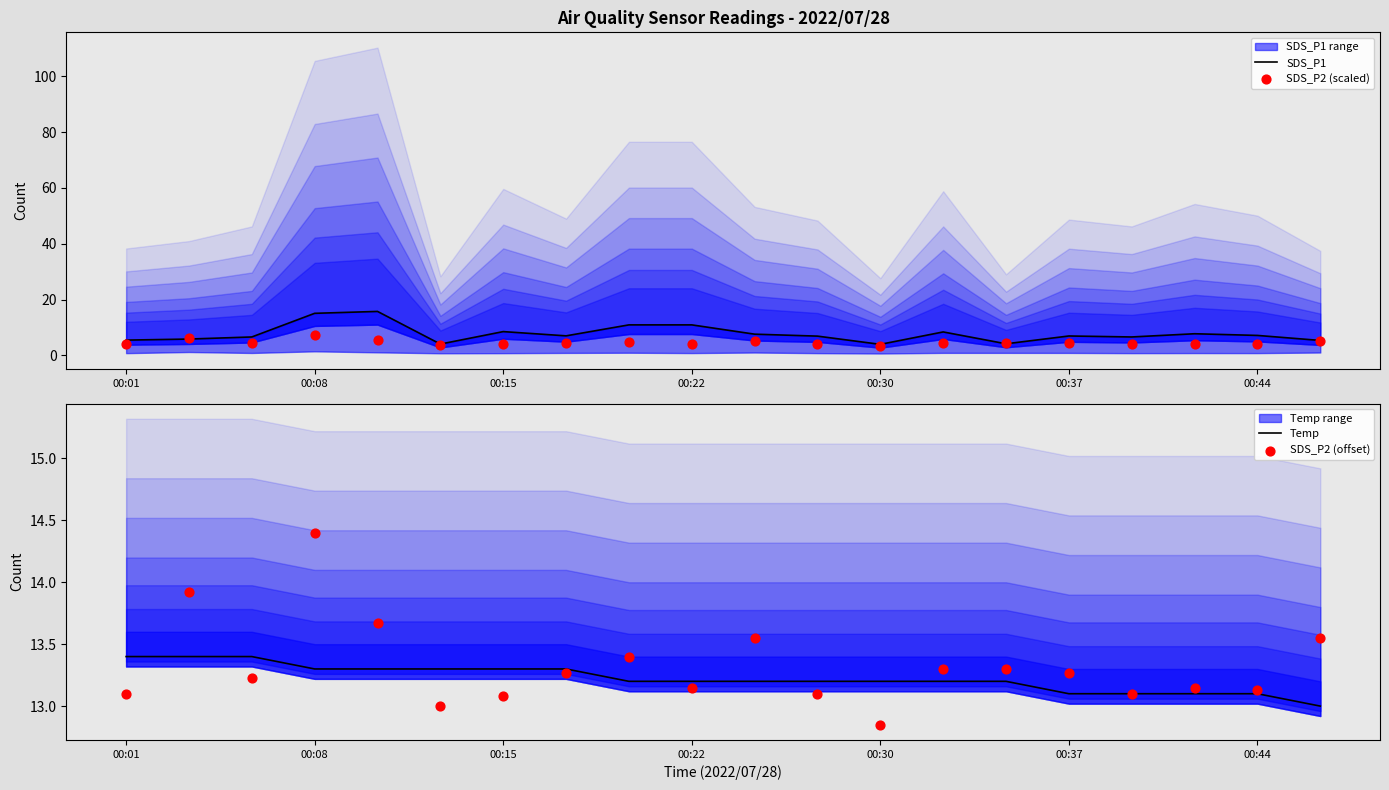

What is the total value across all series at 19?

37.0